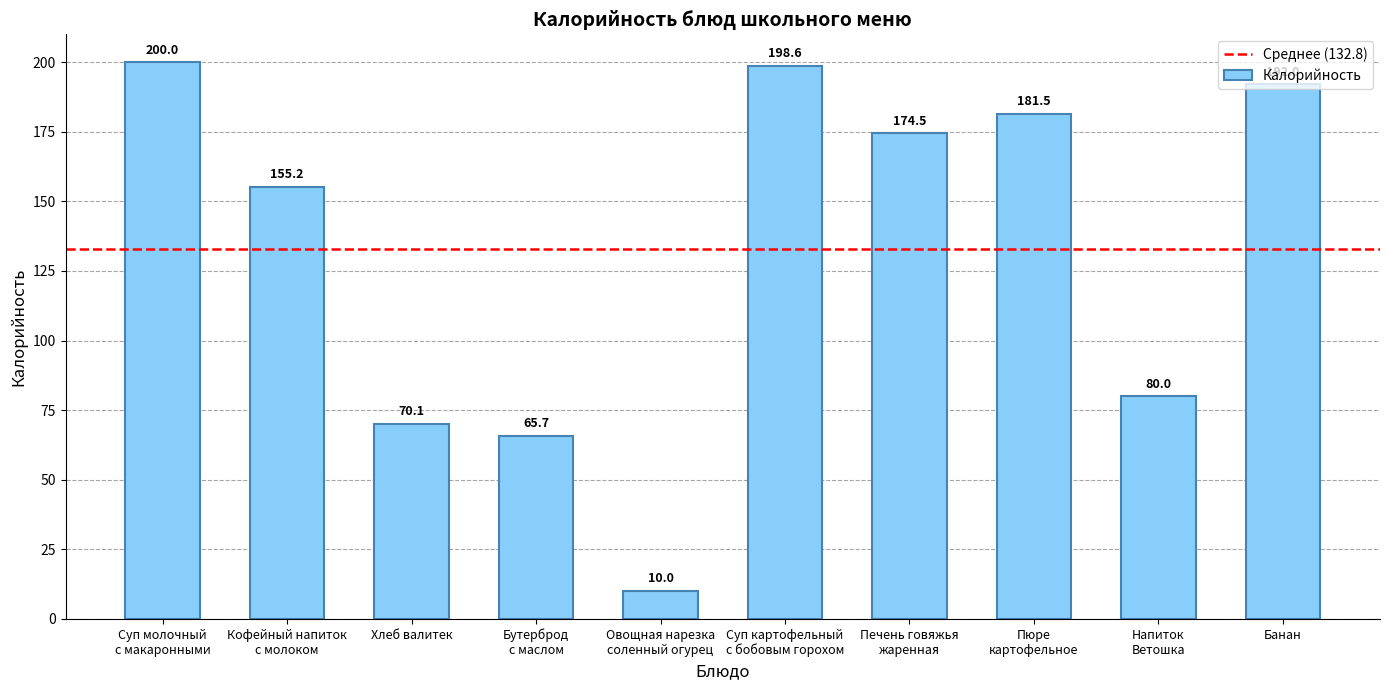

What is the sum of all values?

1327.7